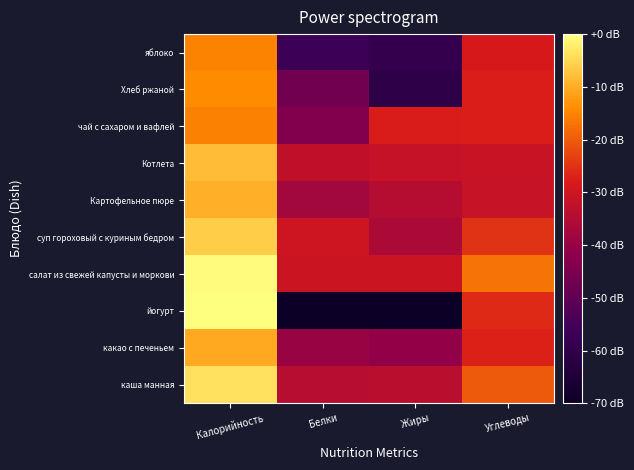

Which has a higher value, Углеводы or Жиры?

Углеводы